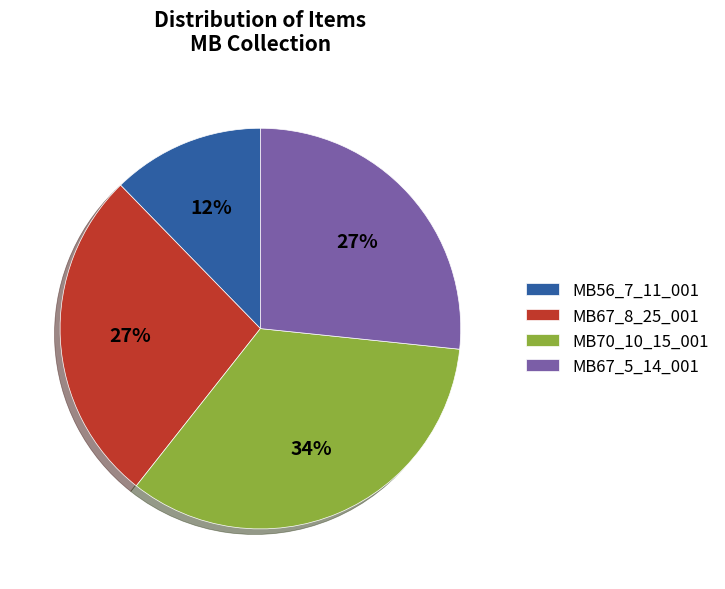

To the nearest percent, what is the difference between the largest and smallest slice percentages?

22%